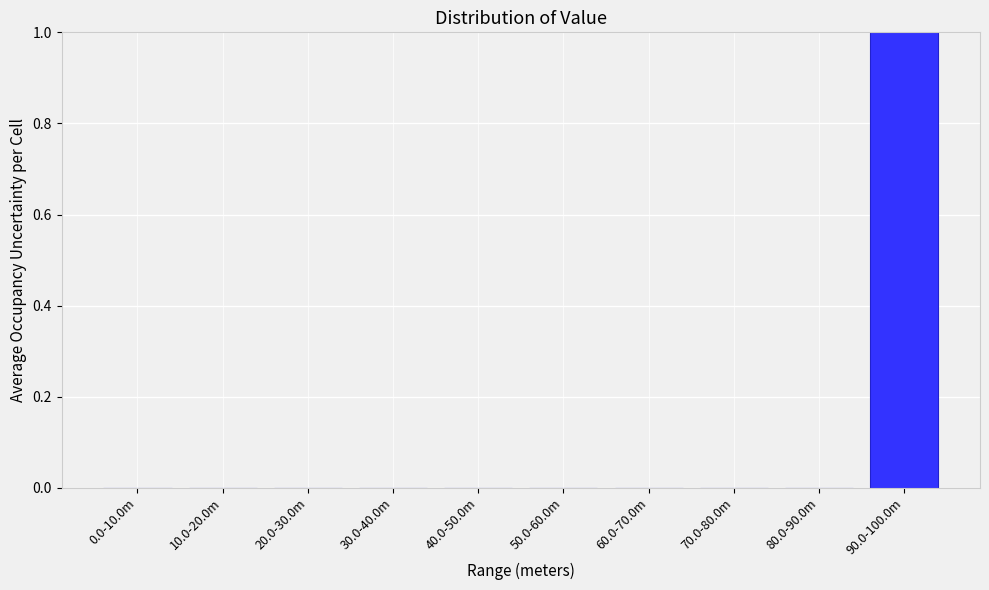

Reading left to right, transcribe all the data shown in this chart.

0.0-10.0m=0	10.0-20.0m=0	20.0-30.0m=0	30.0-40.0m=0	40.0-50.0m=0	50.0-60.0m=0	60.0-70.0m=0	70.0-80.0m=0	80.0-90.0m=0	90.0-100.0m=1